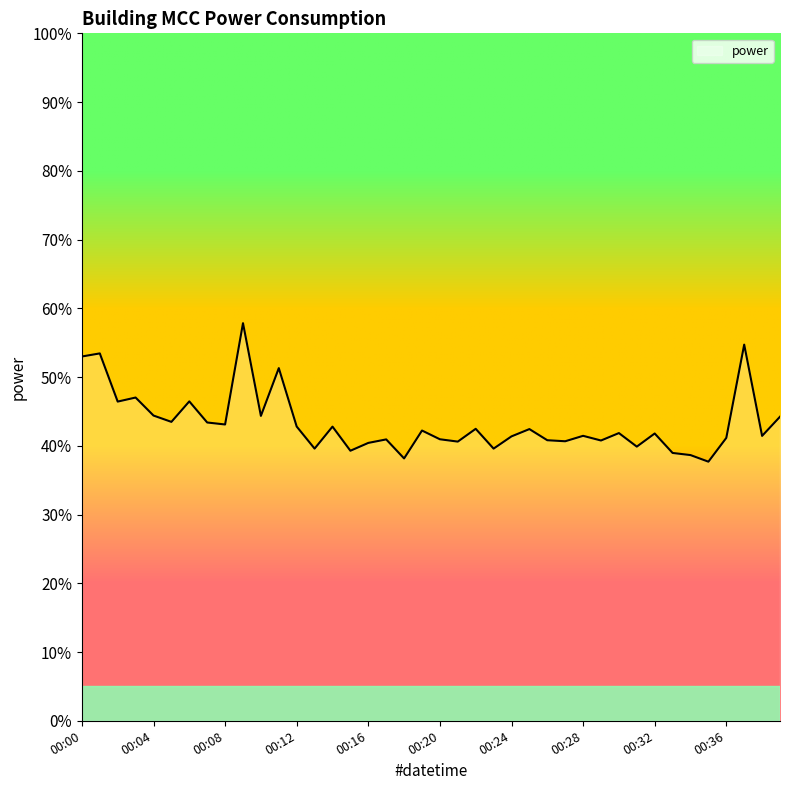

What is the smallest value displayed?

37.7